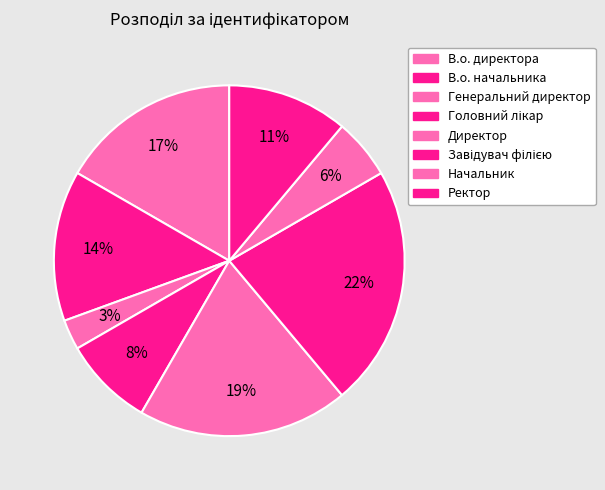

Is it true that Директор is 6% of the pie?

False